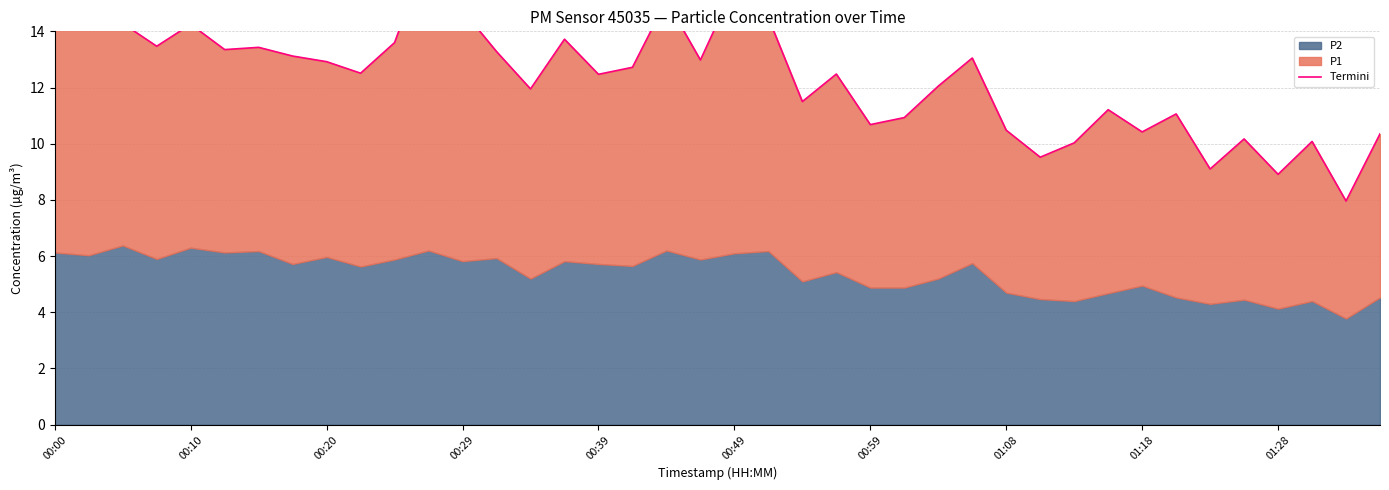

At which label does the data first exceed 12?

00:00